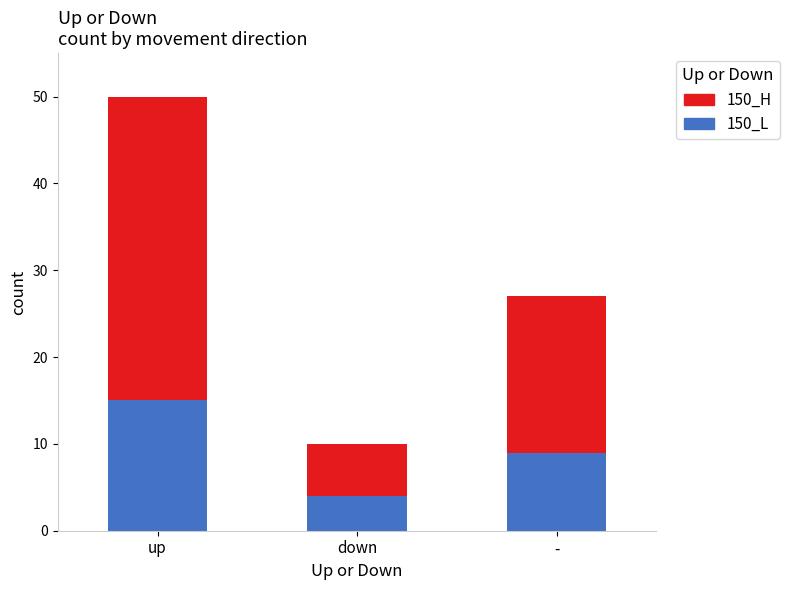

At which label does 150_L reach its minimum?

down